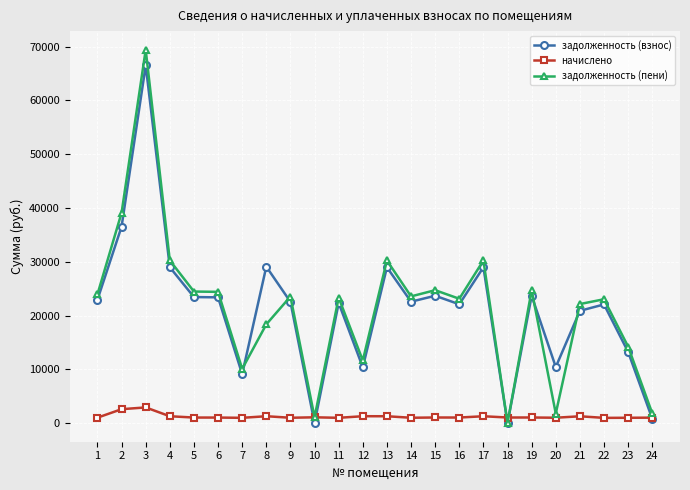

At which category is the sum across all series the highest?

3